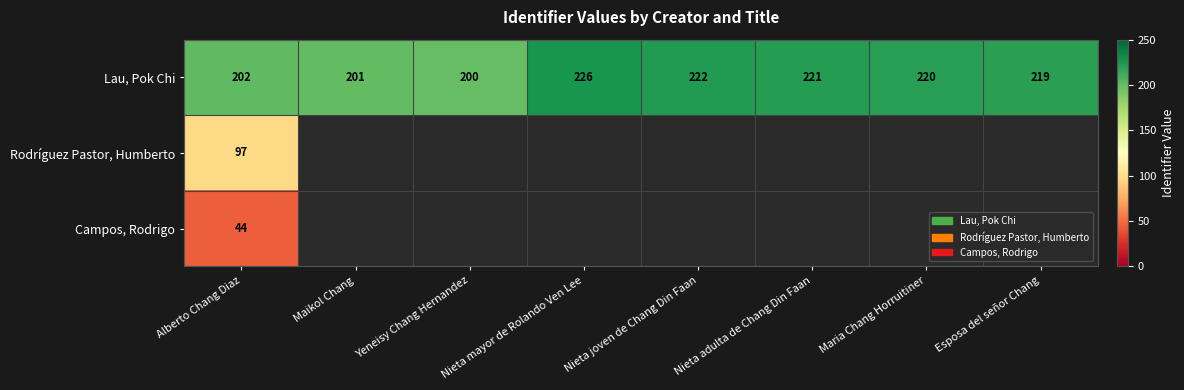

What is the average value of the Lau, Pok Chi series?

214